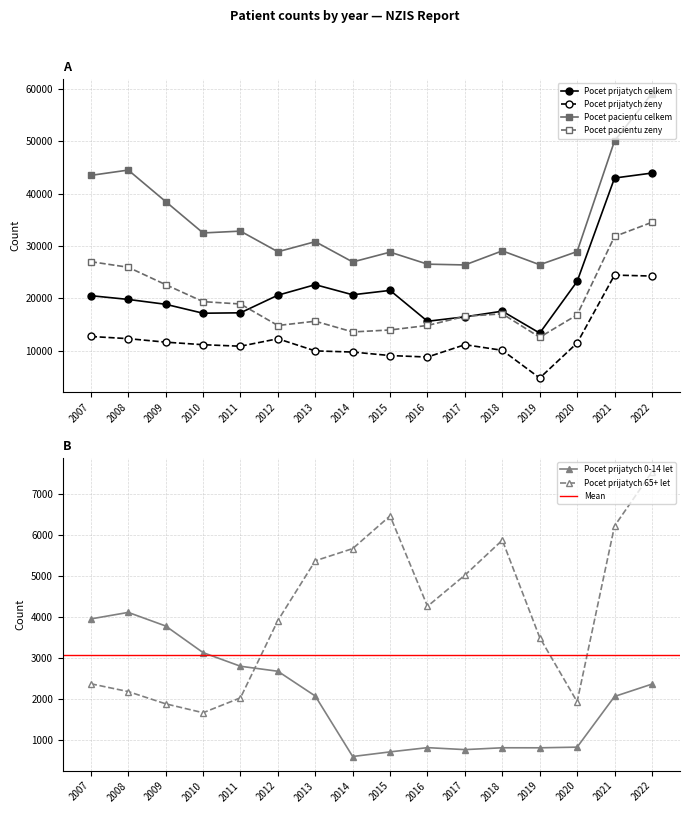

Reading left to right, extract all data points from this chart.

Pocet prijatych celkem: 20532	19815	18887	17179	17259	20623	22635	20704	21540	15644	16490	17573	13385	23253	43008	43957
Pocet prijatych zeny: 12736	12323	11653	11166	10876	12304	9982	9764	9093	8811	11168	10094	4802	11491	24464	24282
Pocet pacientu celkem: 43515	44529	38517	32516	32865	28923	30852	26974	28849	26553	26404	29097	26443	28961	50102	59146
Pocet pacientu zeny: 27026	25960	22641	19393	18942	14833	15654	13605	13979	14843	16585	17064	12586	16868	31839	34551
Pocet prijatych 0-14 let: 3957	4116	3785	3137	2805	2683	2080	607	720	823	775	820	819	835	2069	2370
Pocet prijatych 65+ let: 2378	2188	1890	1673	2036	3918	5373	5669	6466	4264	5023	5874	3504	1941	6220	7533